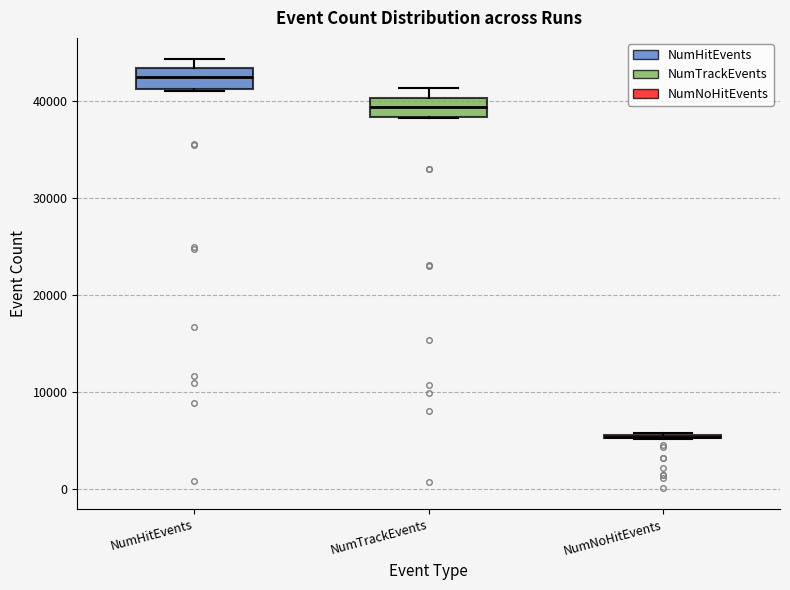

Reading left to right, transcribe this box plot: for each box, give where its median line is, the range the box spans, and where its two whiskers end, as read against the y-axis. The values are not printed on the chart, so give them approximately, as read against the axis.

NumHitEvents: median 42000, box 41000 to 43000, whiskers 41000 to 44000
NumTrackEvents: median 39000, box 38000 to 40000, whiskers 38000 to 41000
NumNoHitEvents: box collapsed to a line at 5000, whiskers 5000 to 6000